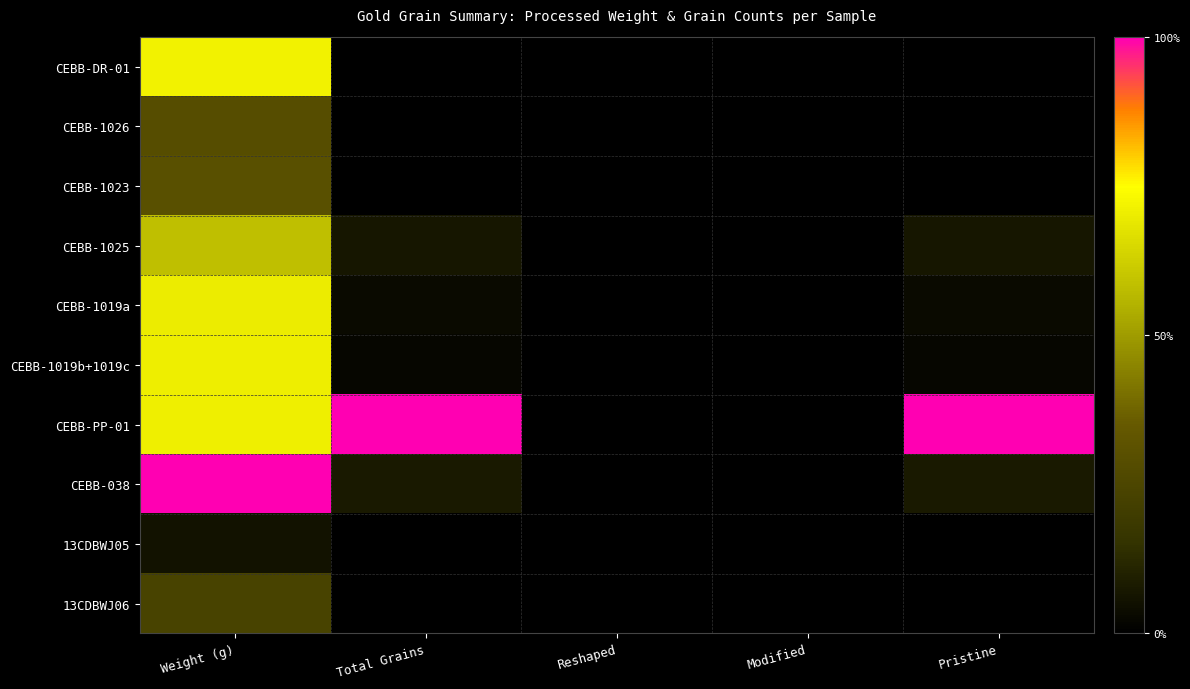

How many series are shown in this chart?

10